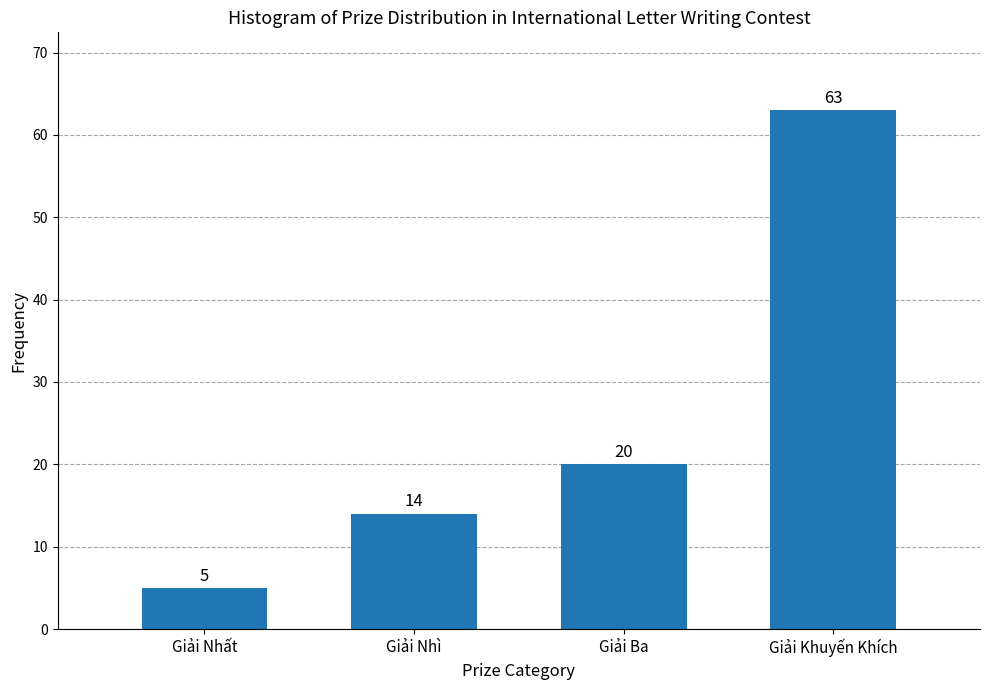

Reading left to right, what are all the values shown in this chart?

Giải Nhất=5	Giải Nhì=14	Giải Ba=20	Giải Khuyến Khích=63